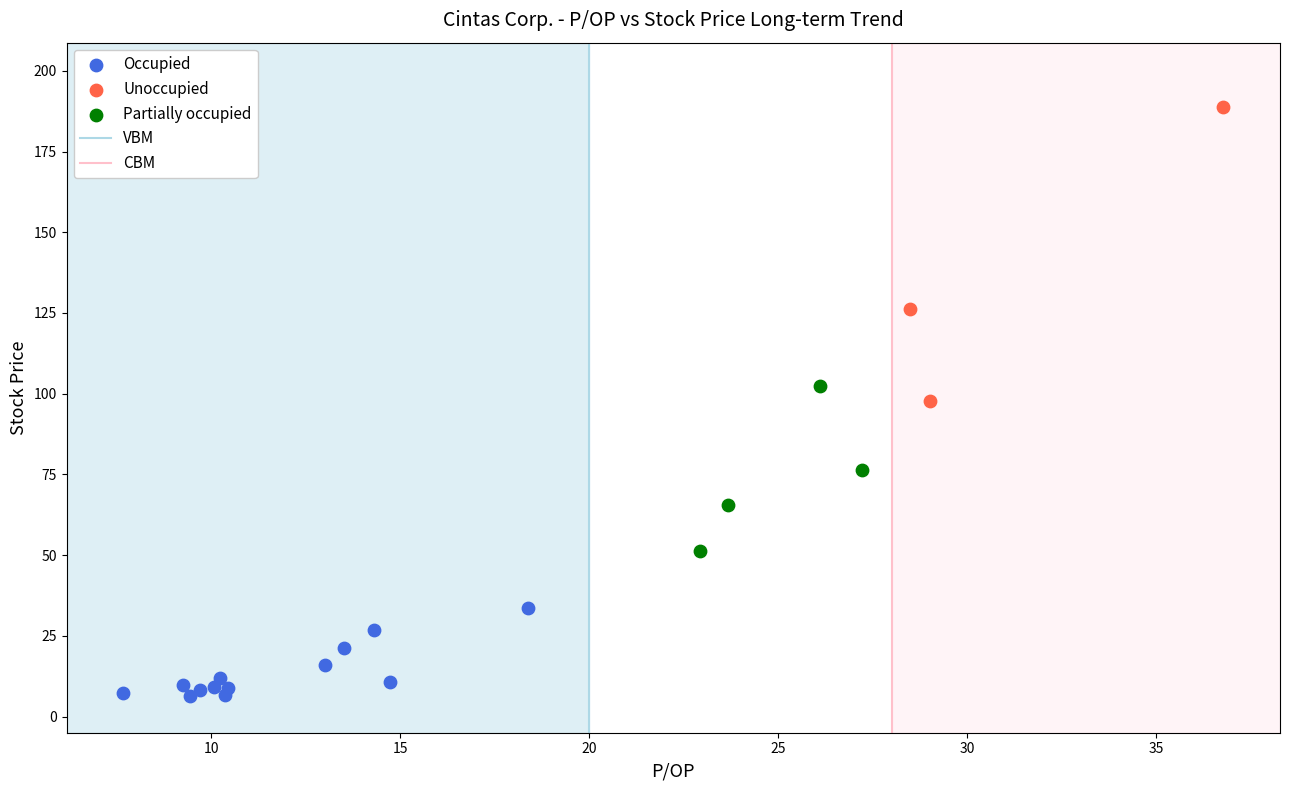

Which series has the largest Y range (max minus min)?

Unoccupied